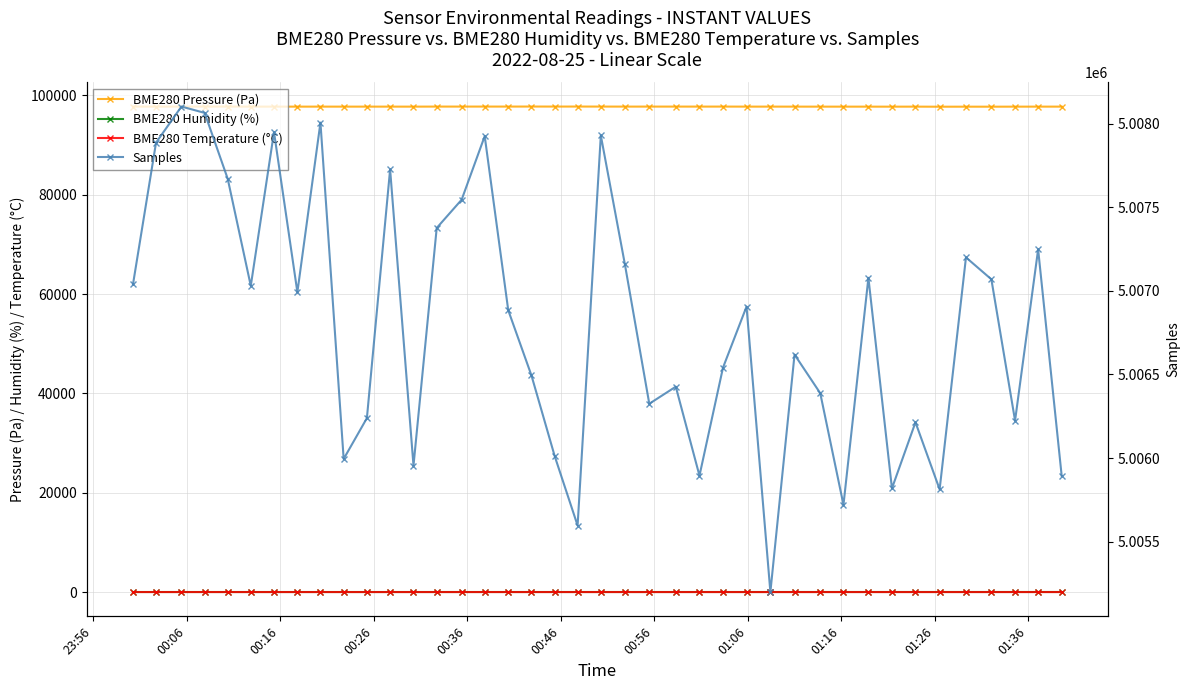

How many data points in BME280 Humidity (%) are above 39?

32